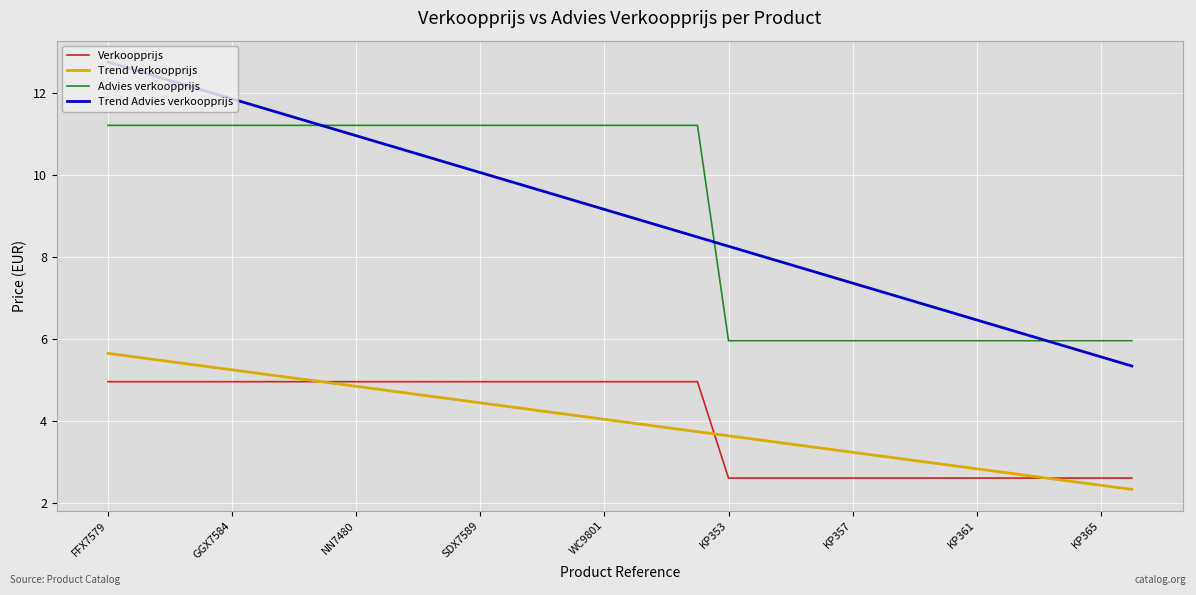

Which series has the largest range (max minus min)?

Trend Advies verkoopprijs